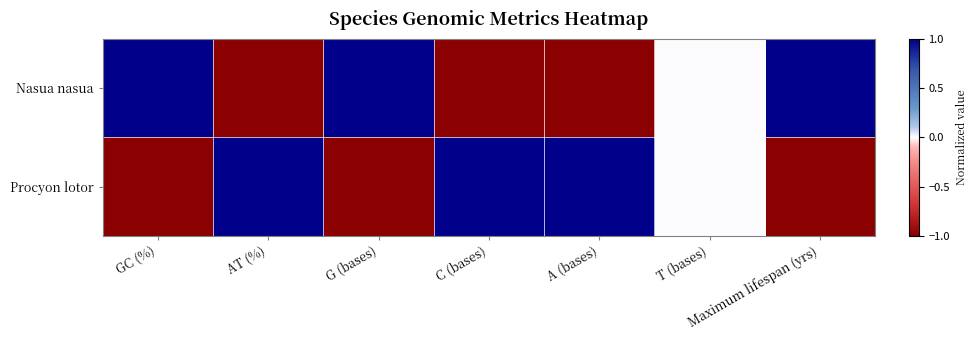

Reading left to right, what are all the values shown in this chart?

Nasua nasua: GC (%)=1.0	AT (%)=-1.0	G (bases)=1.0	C (bases)=-1.0	A (bases)=-1.0	T (bases)=0.0	Maximum lifespan (yrs)=1.0
Procyon lotor: GC (%)=-1.0	AT (%)=1.0	G (bases)=-1.0	C (bases)=1.0	A (bases)=1.0	T (bases)=0.0	Maximum lifespan (yrs)=-1.0